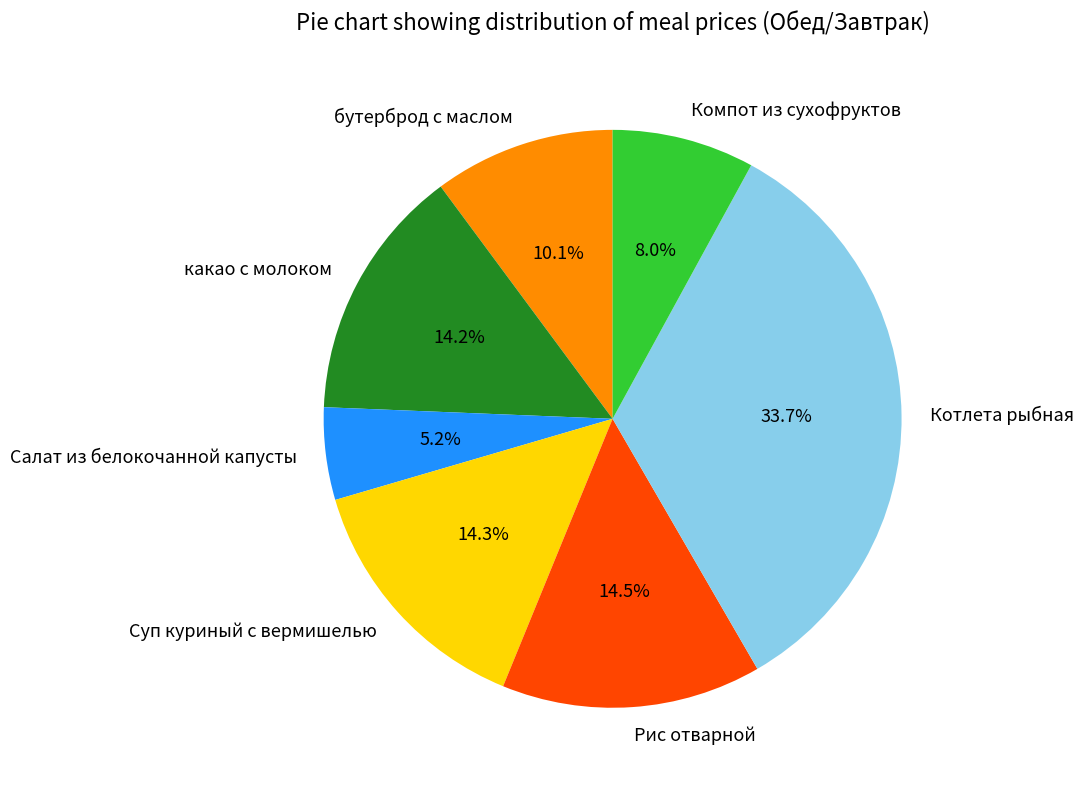

To the nearest percent, what is the average slice percentage?

14%